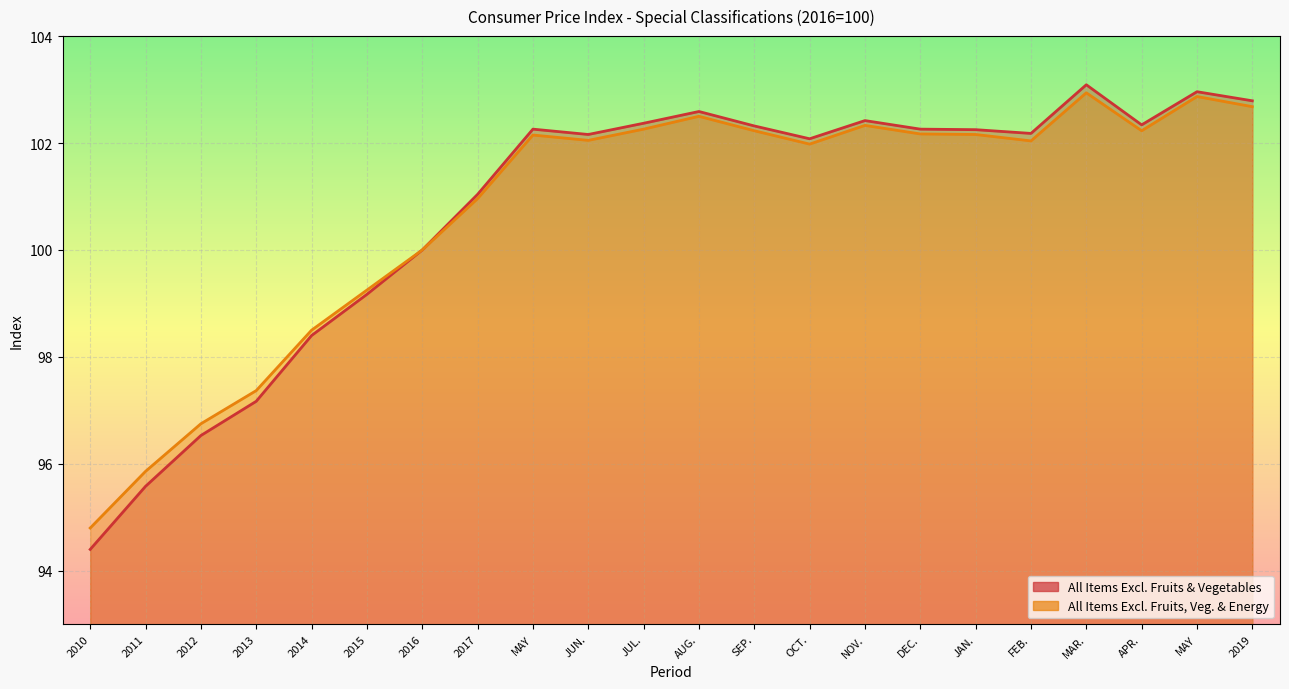

True or false: All Items Excl. Fruits & Vegetables and All Items Excl. Fruits, Veg. & Energy cross at least once.

False